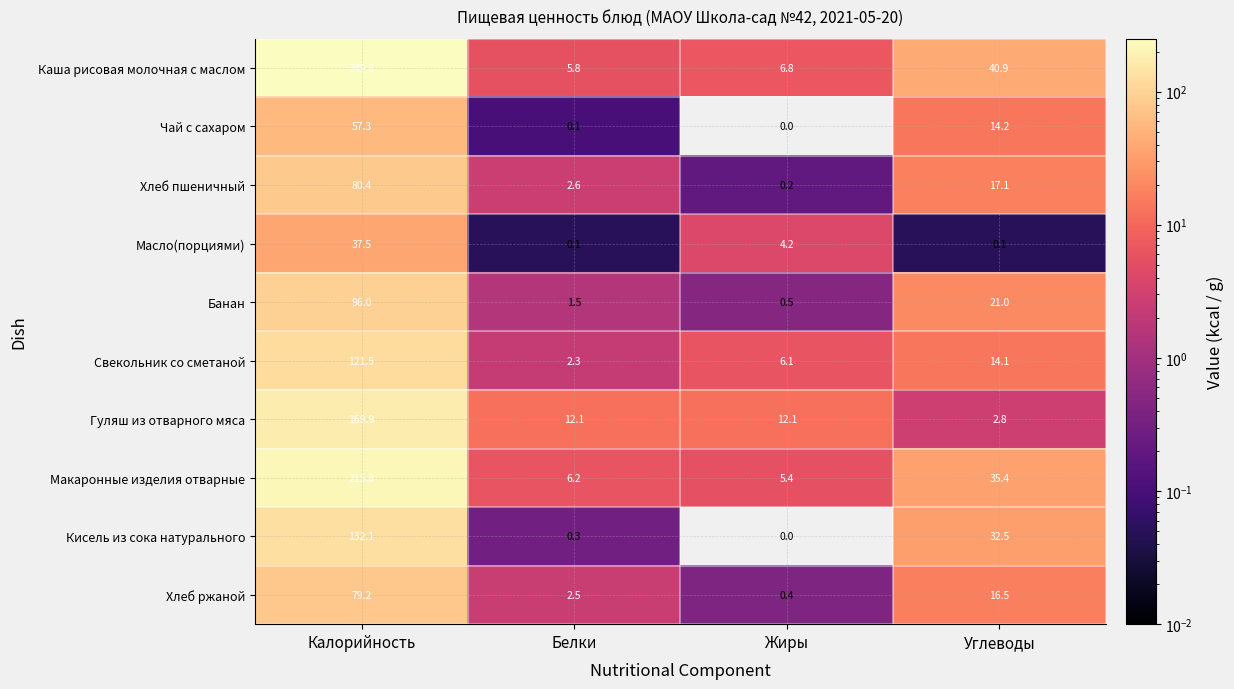

How many values in the Макаронные изделия отварные series are below 35?

2